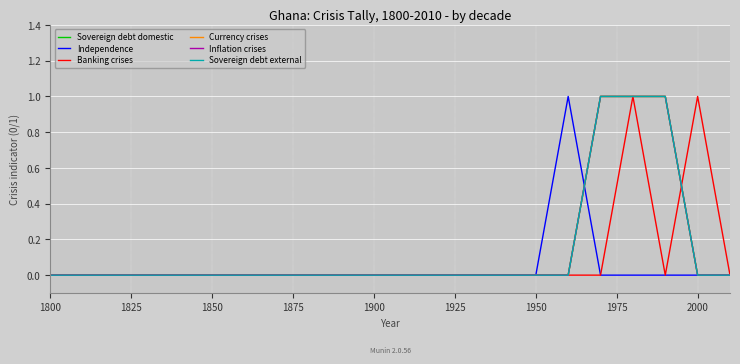

What is the difference between the second highest and minimum values in the Sovereign debt domestic series?

1